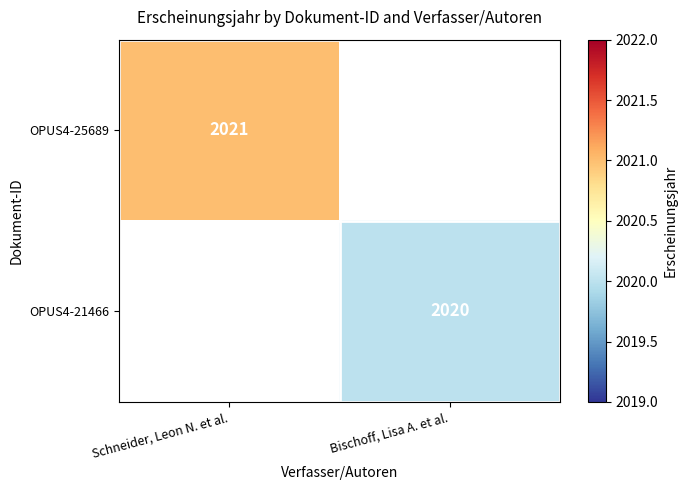

Is it true that OPUS4-21466 equals 2020 at Bischoff, Lisa A. et al.?

True